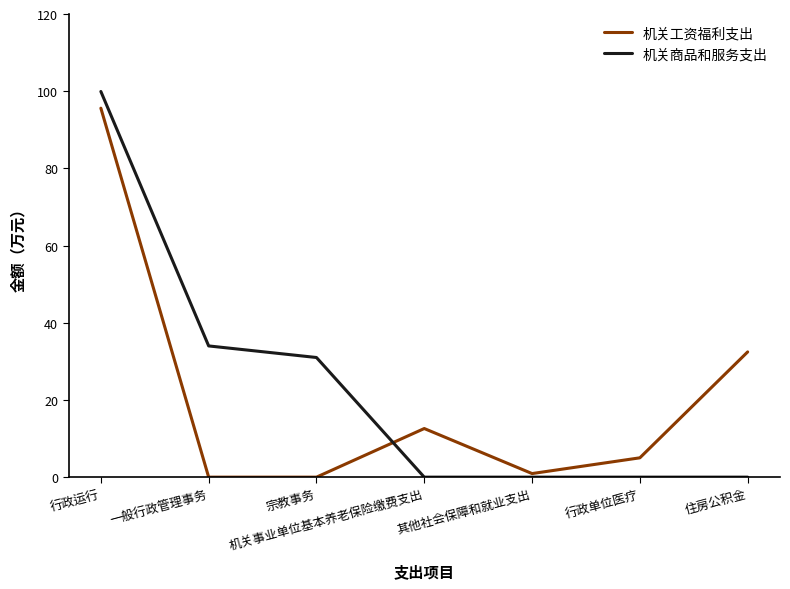

How many distinct data groups are displayed?

2